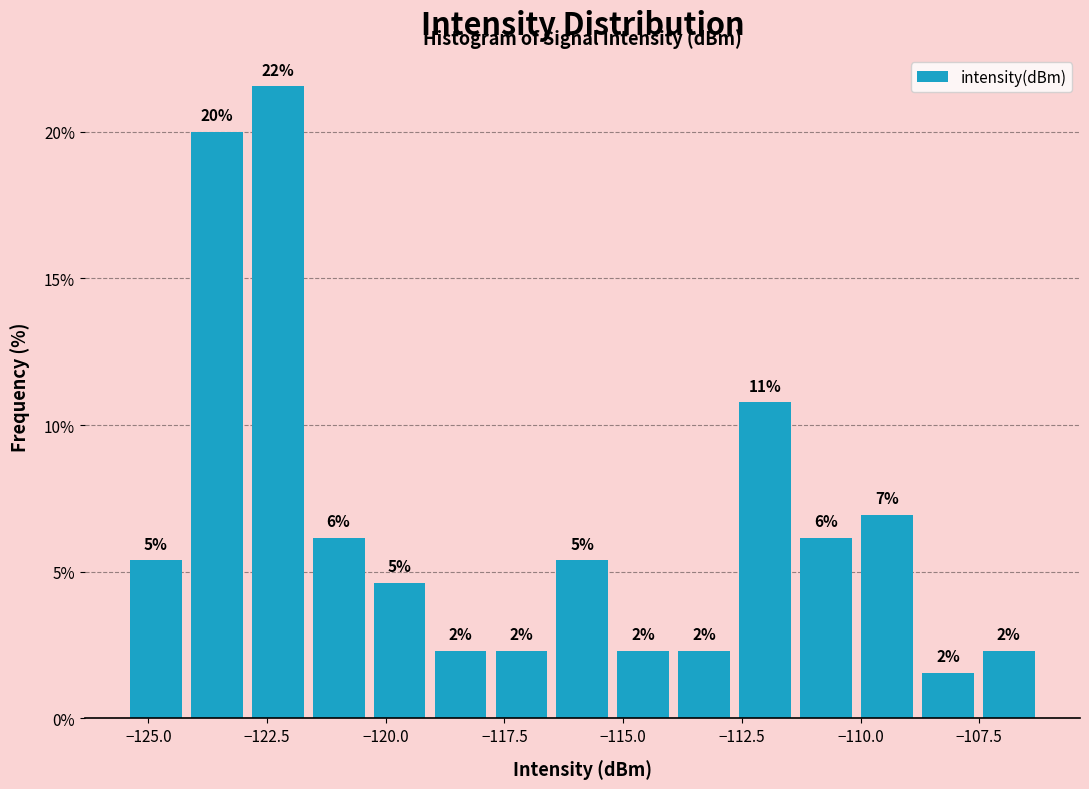

Around what value on the x-axis is the tallest bar? Give the approximate position of its centre, as read against the axis.

-122.5